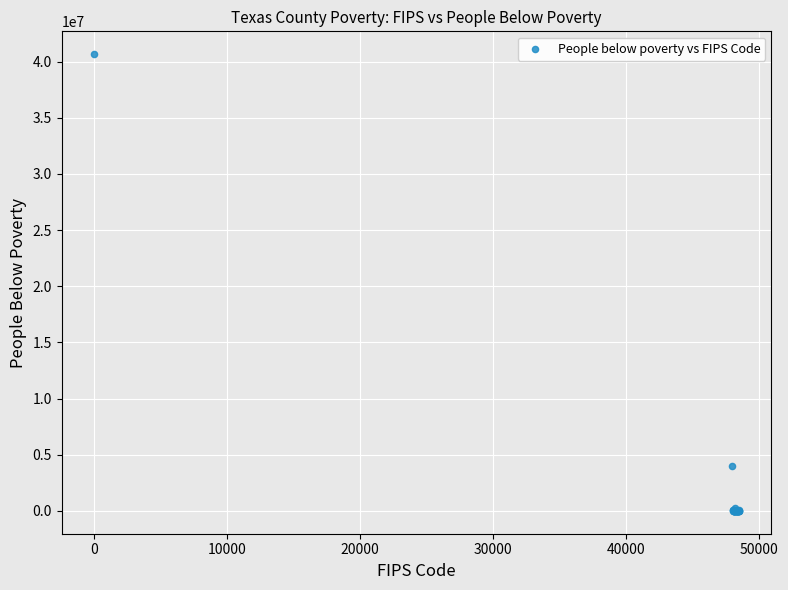

What Y value in the scatter plot is closest to 20330851?

3965117